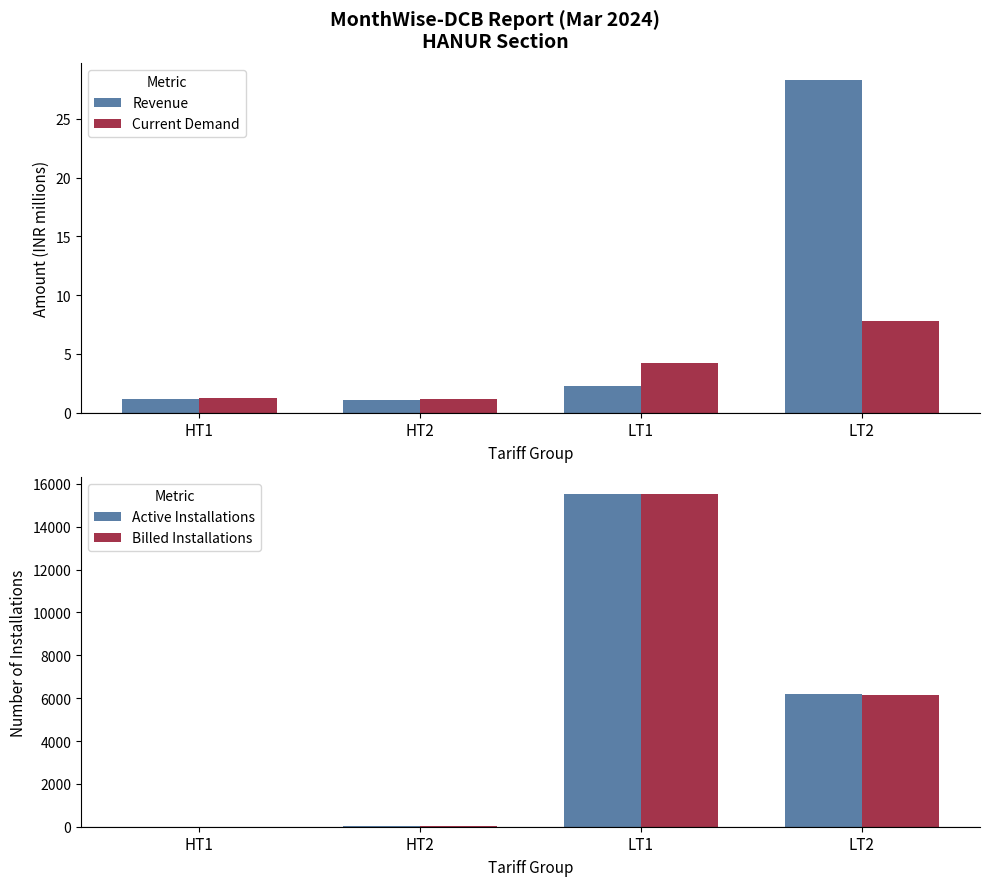

At how many categories does at least one series exceed 8487?

1